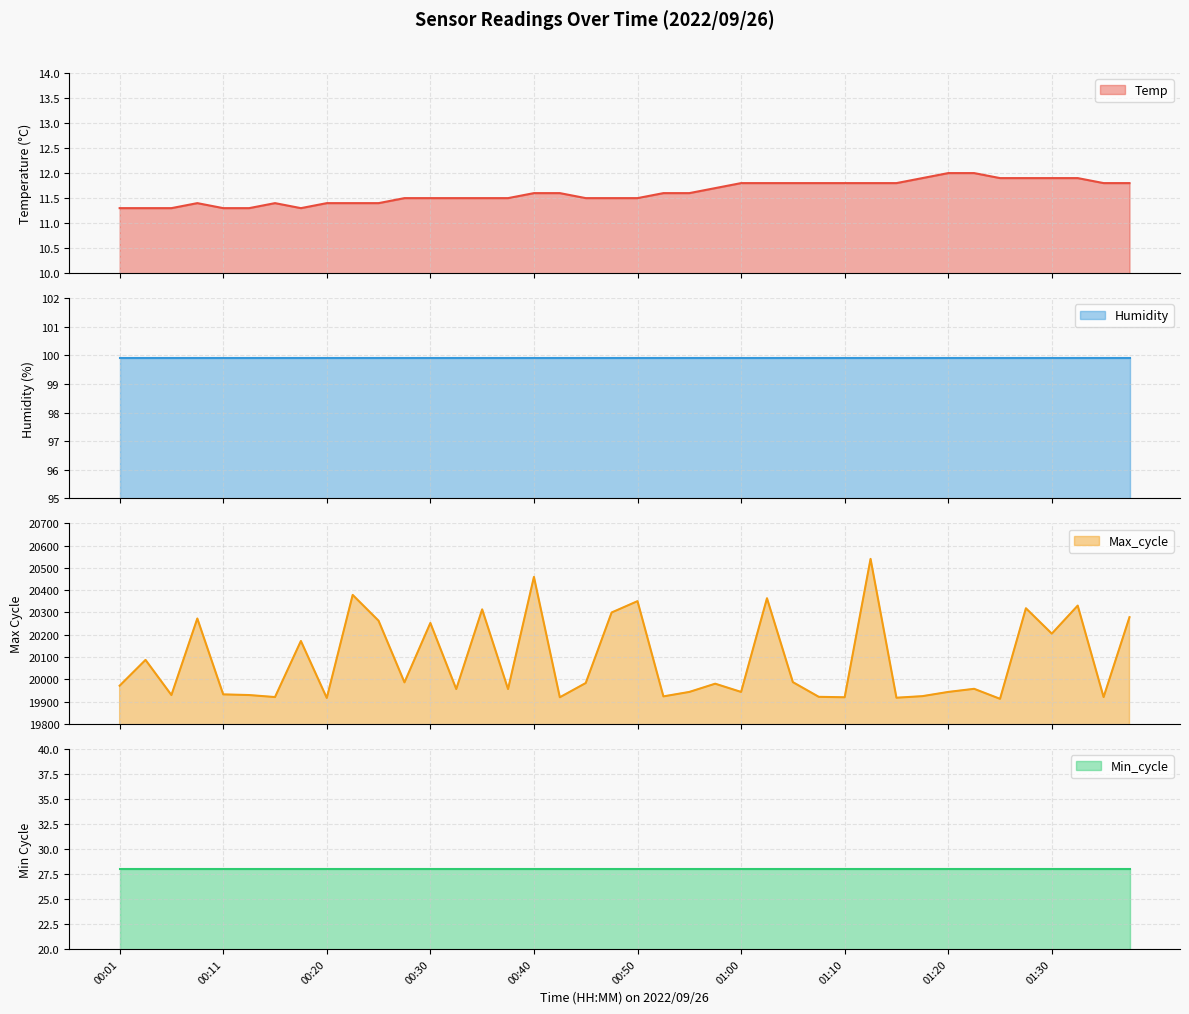

Which category has the highest value in the Max_cycle series?

01:12